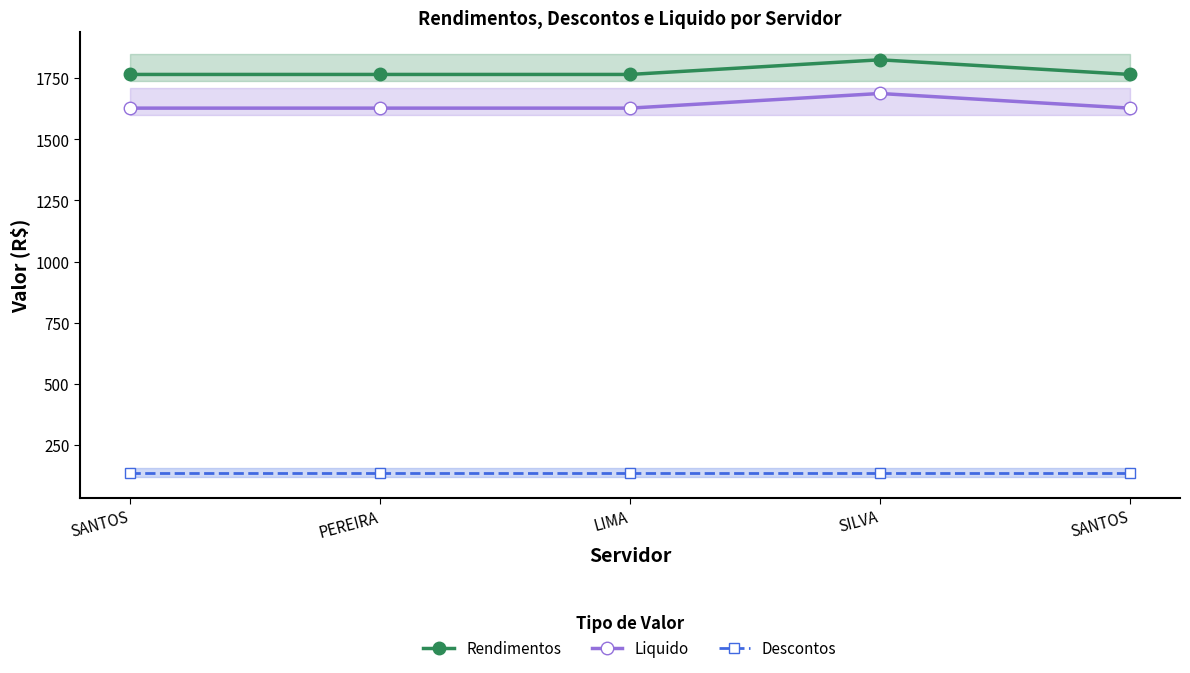

Reading left to right, what are all the values shown in this chart?

Rendimentos: 1765.0	1765.0	1765.0	1824.8	1765.0
Liquido: 1627.3	1627.3	1627.3	1687.2	1627.3
Descontos: 137.7	137.7	137.7	137.7	137.7